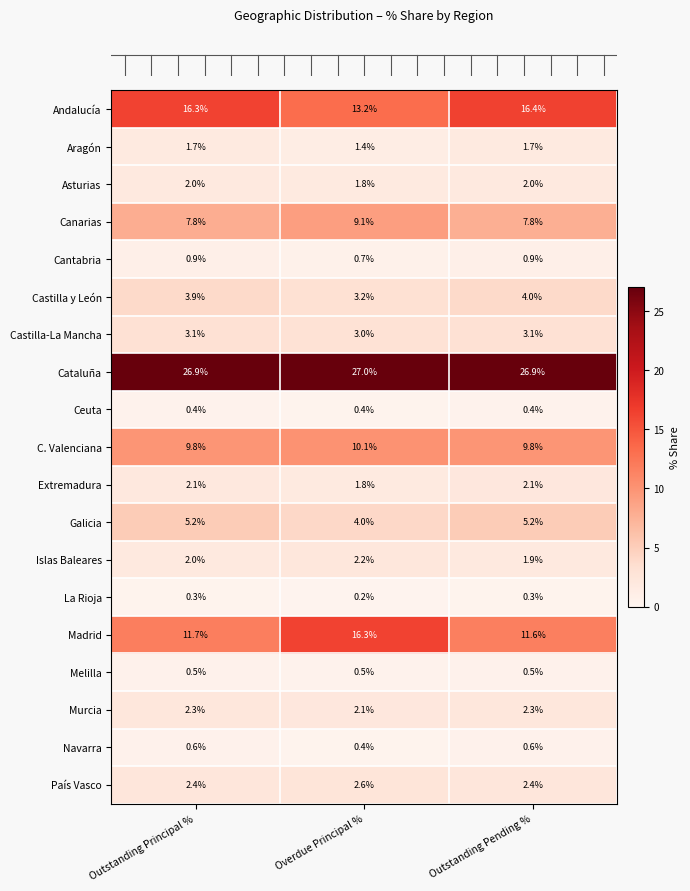

What is the average value of the Navarra series?

0.5